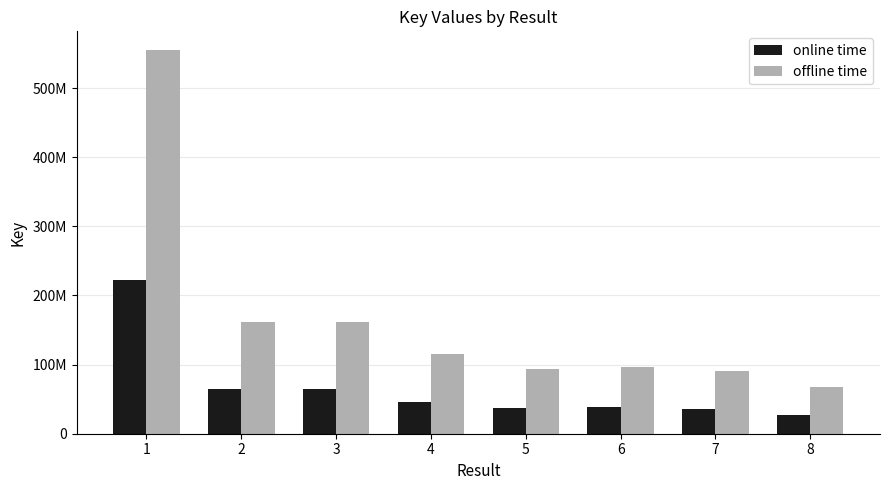

What are all the series names shown in the legend?

online time, offline time